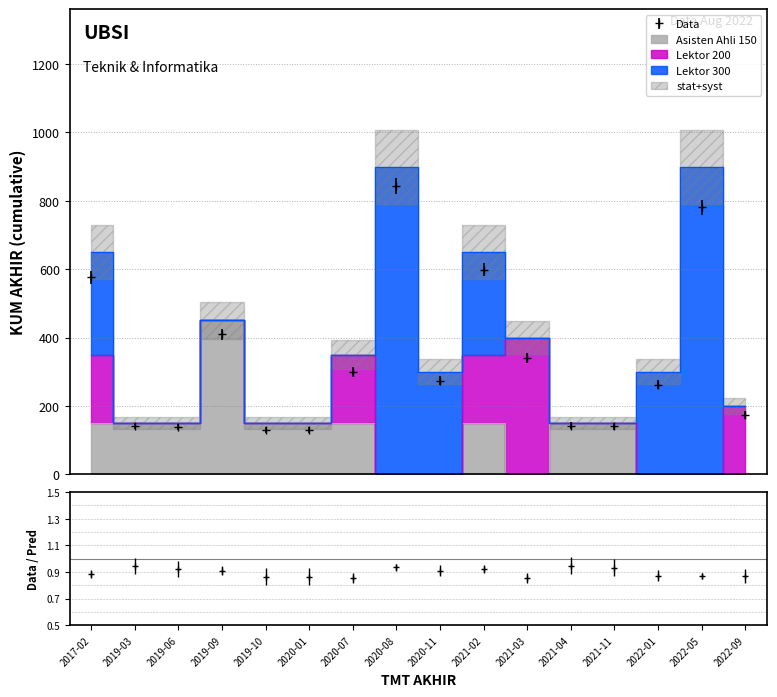

At which category does the chart reach its minimum across all series?

2020-08